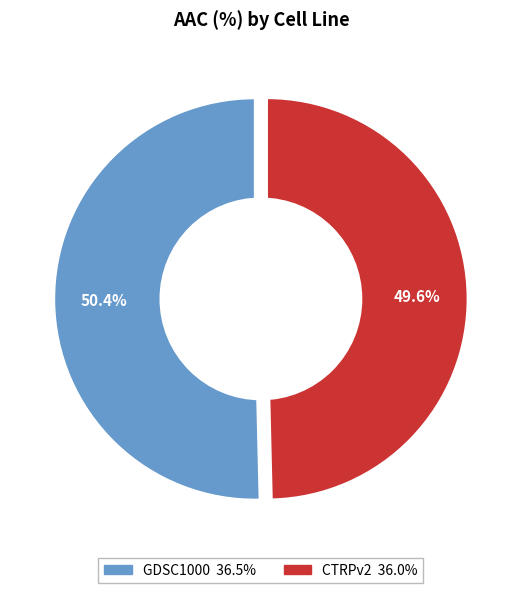

Is CTRPv2 the majority of the pie?

No